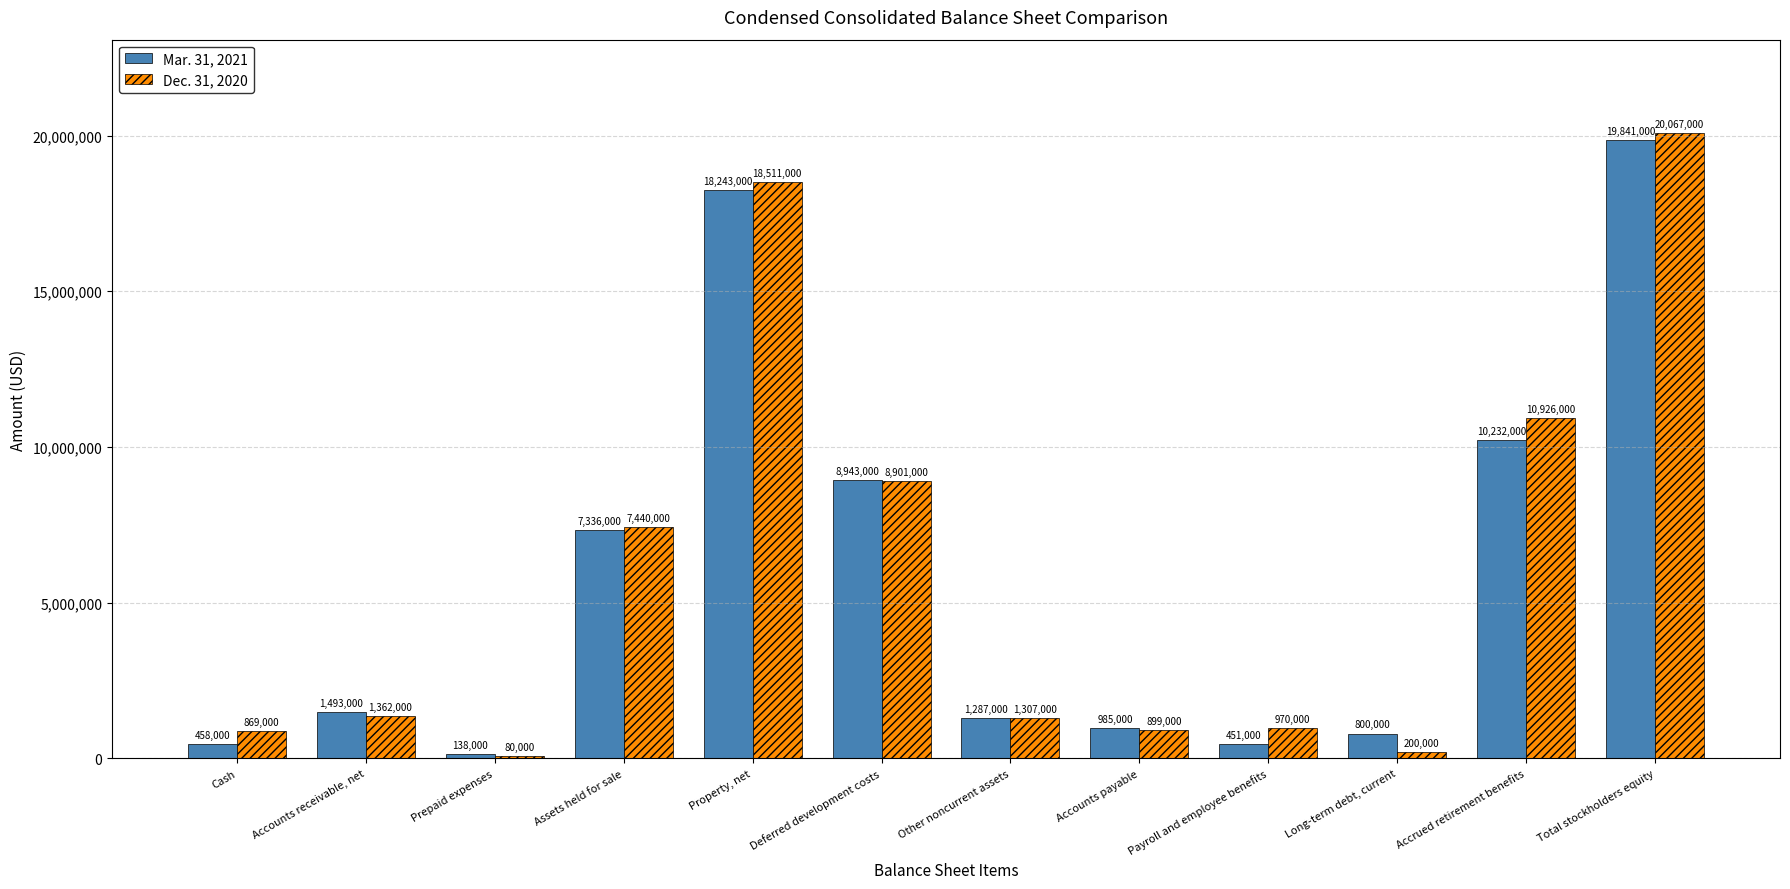

Is the value of Dec. 31, 2020 at Prepaid expenses greater than the value of Mar. 31, 2021 at Accounts payable?

No